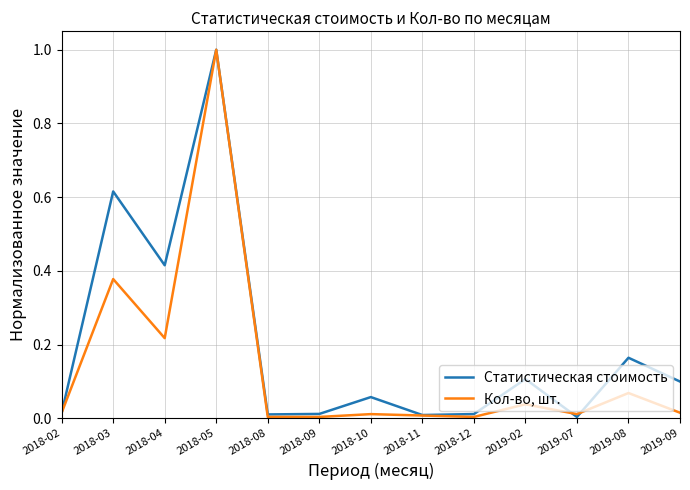

Which series has the largest total across all categories?

Статистическая стоимость